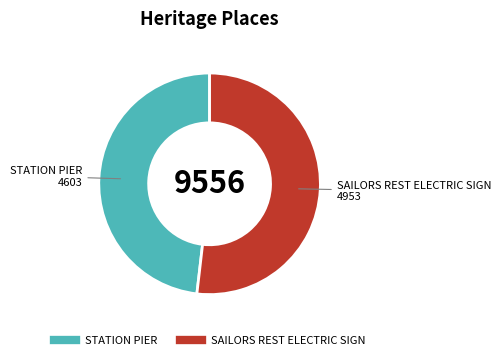

How many slices are in this pie chart?

2